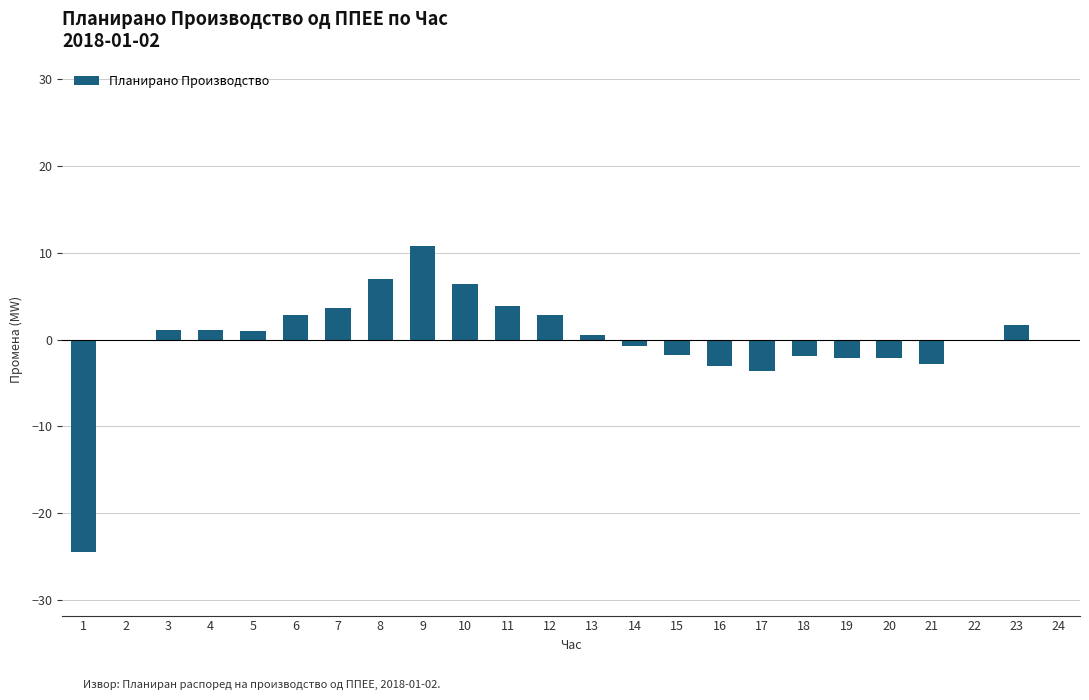

What is the greatest value displayed?

10.8